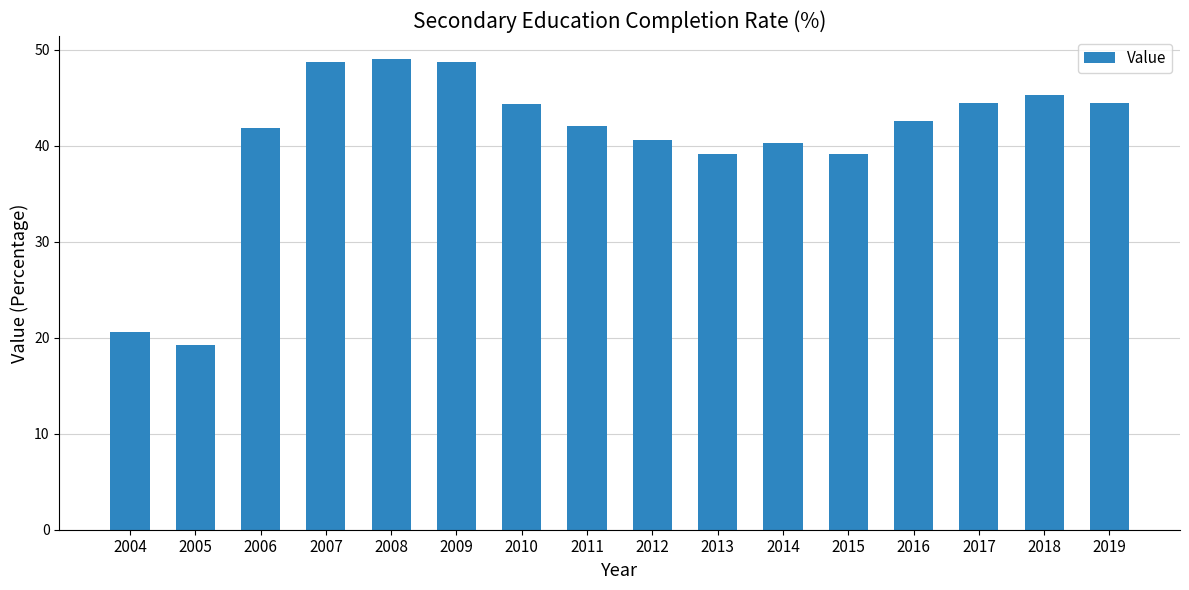

How many bars are there in total?

16